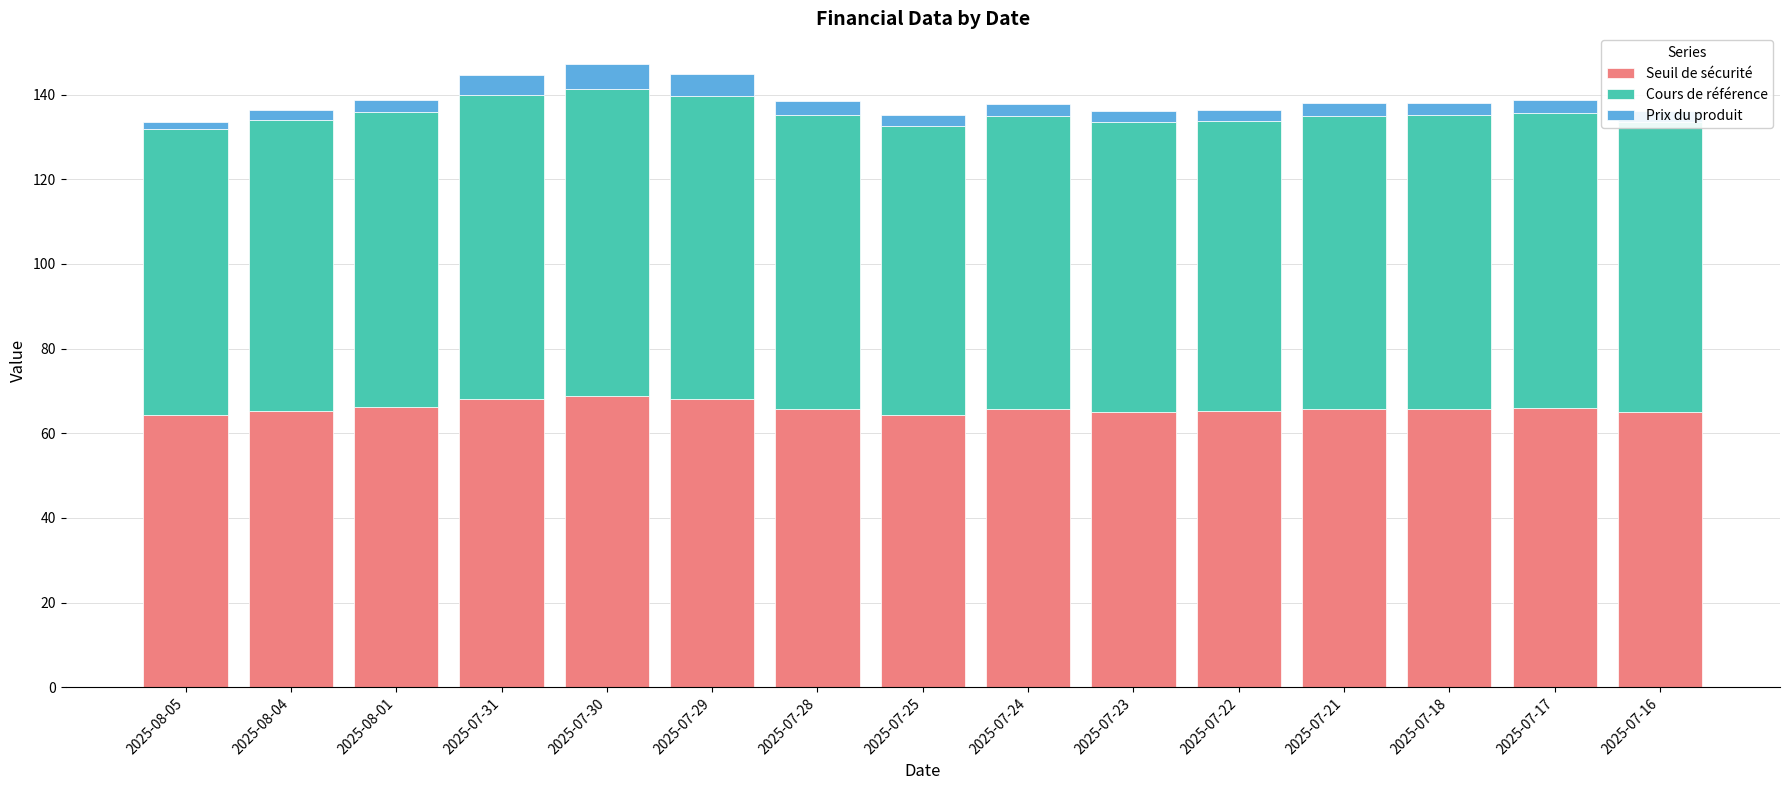

What is the difference between the maximum and minimum values in the Seuil de sécurité series?

4.6